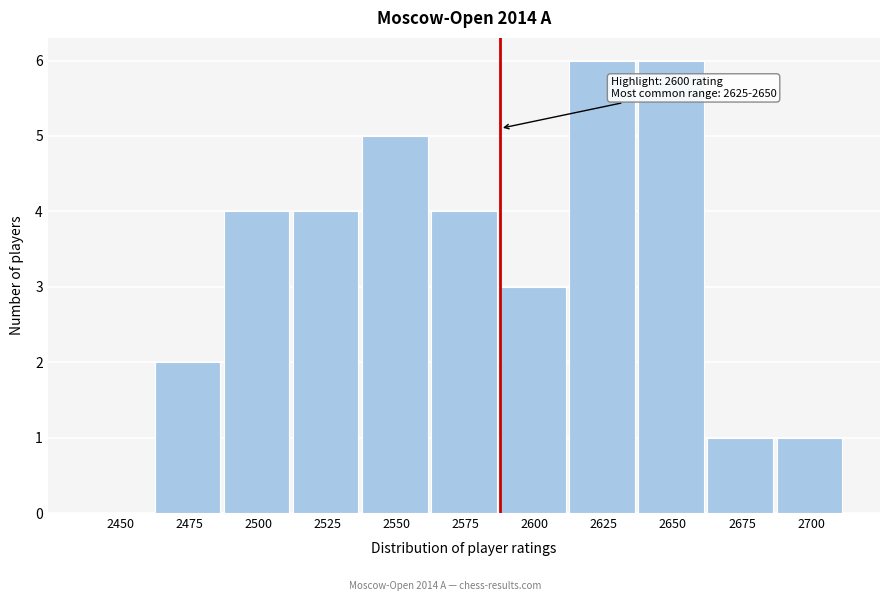

Reading right to left, what are all the values shown in this chart?

2700=1	2675=1	2650=6	2625=6	2600=3	2575=4	2550=5	2525=4	2500=4	2475=2	2450=0